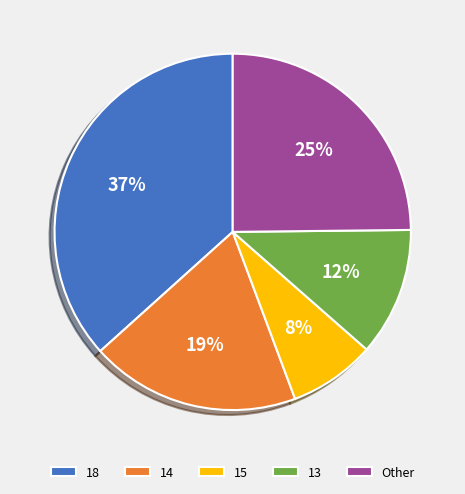

To the nearest percent, what is the average slice percentage?

20%